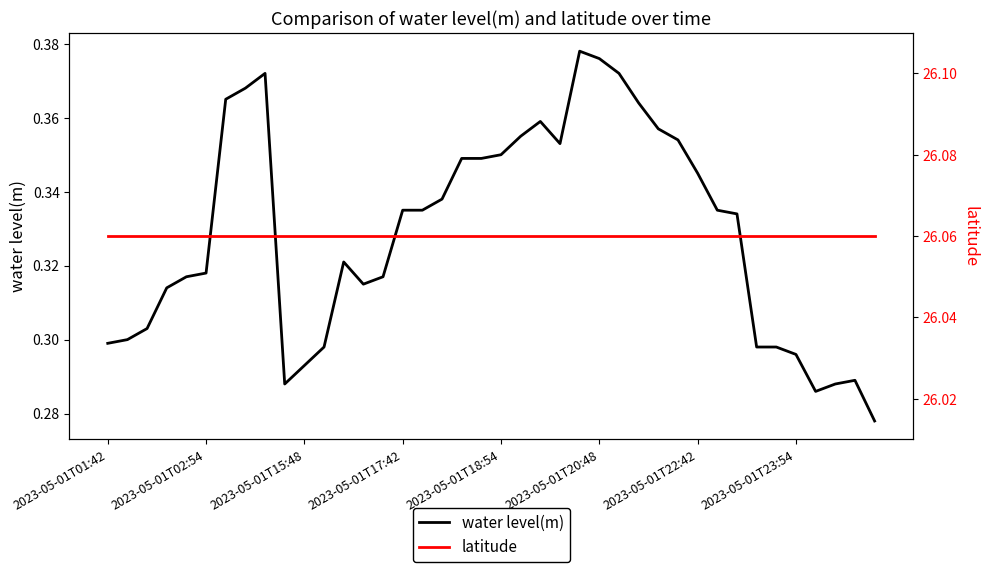

At which category does the chart reach its minimum across all series?

39